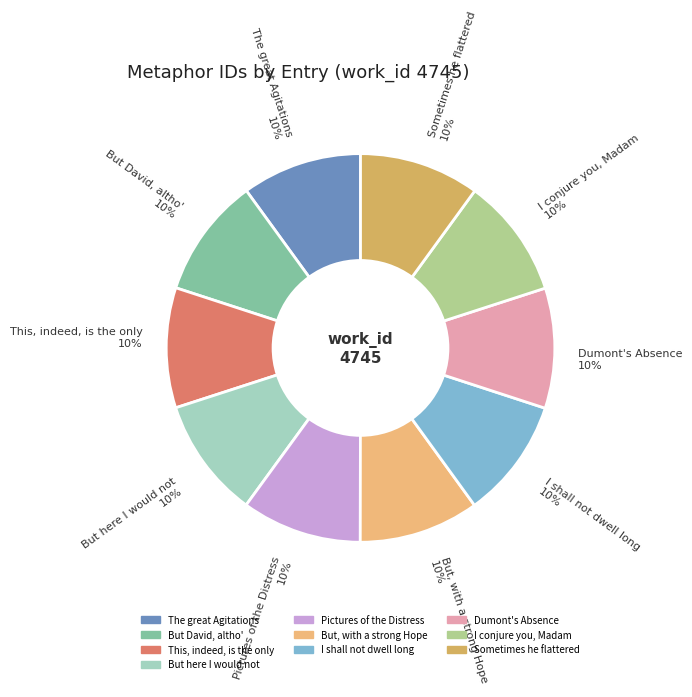

Is it true that I shall not dwell long 10% is 19% of the pie?

False